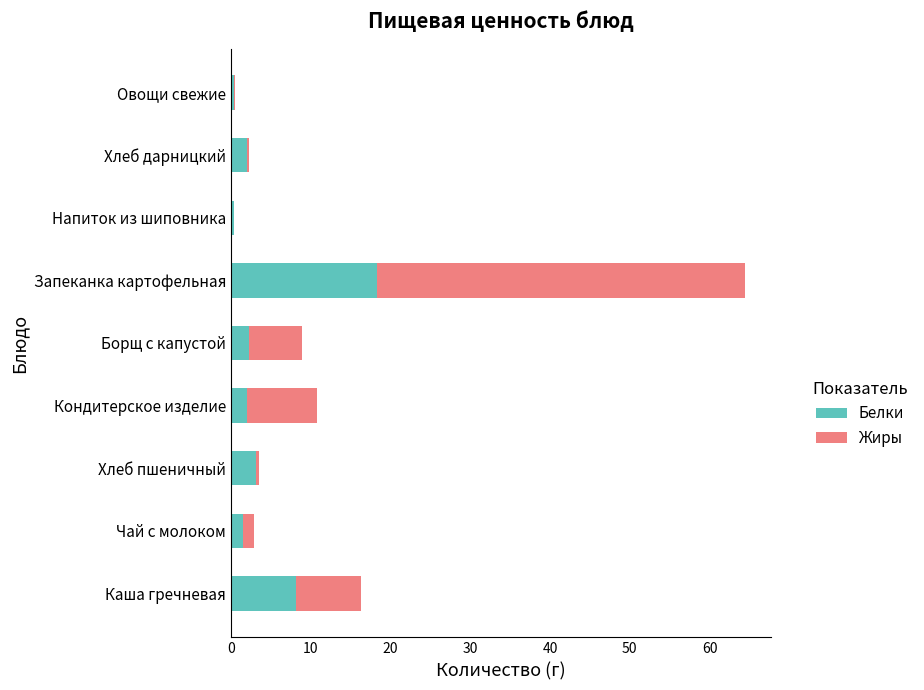

At which category is the sum across all series the highest?

Запеканка картофельная